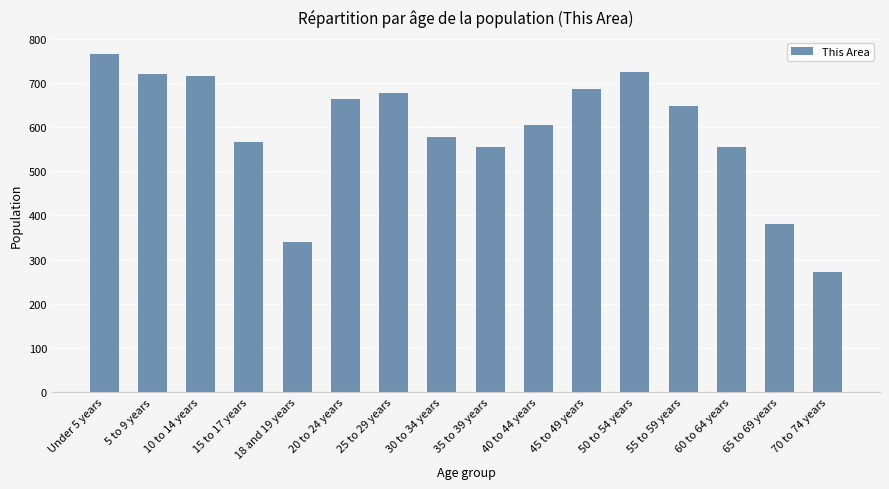

How many bars are there in total?

16